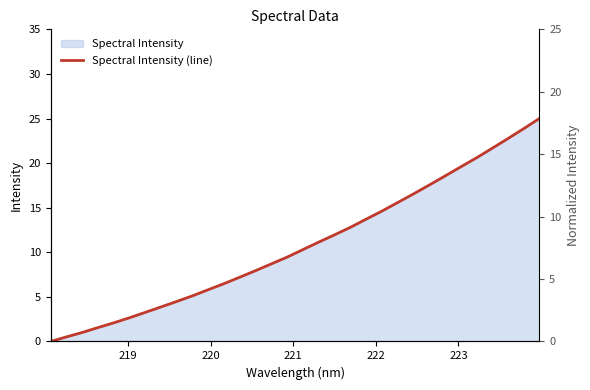

What is the average value?

10.8